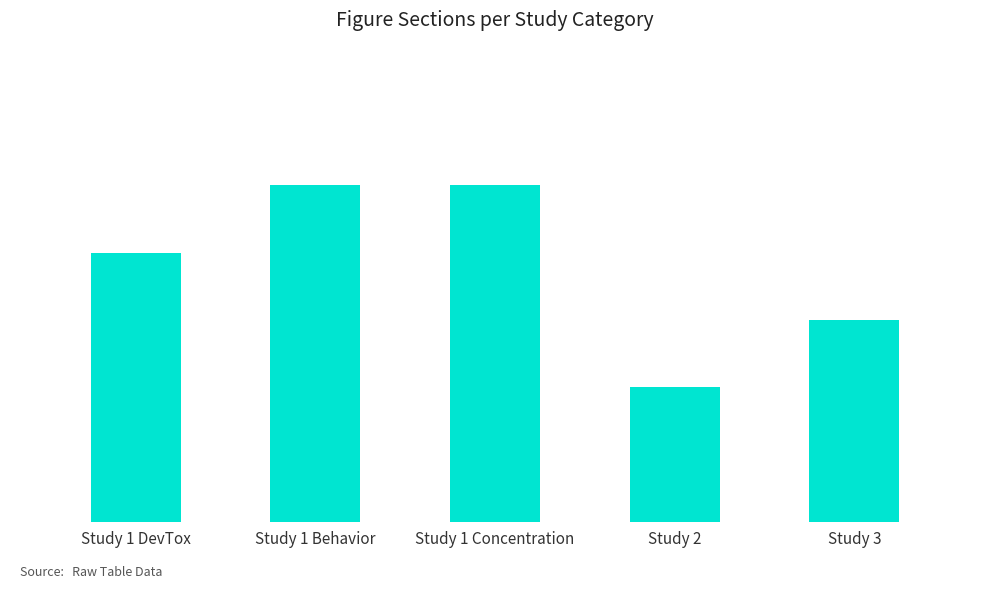

Does the chart contain any negative values?

No